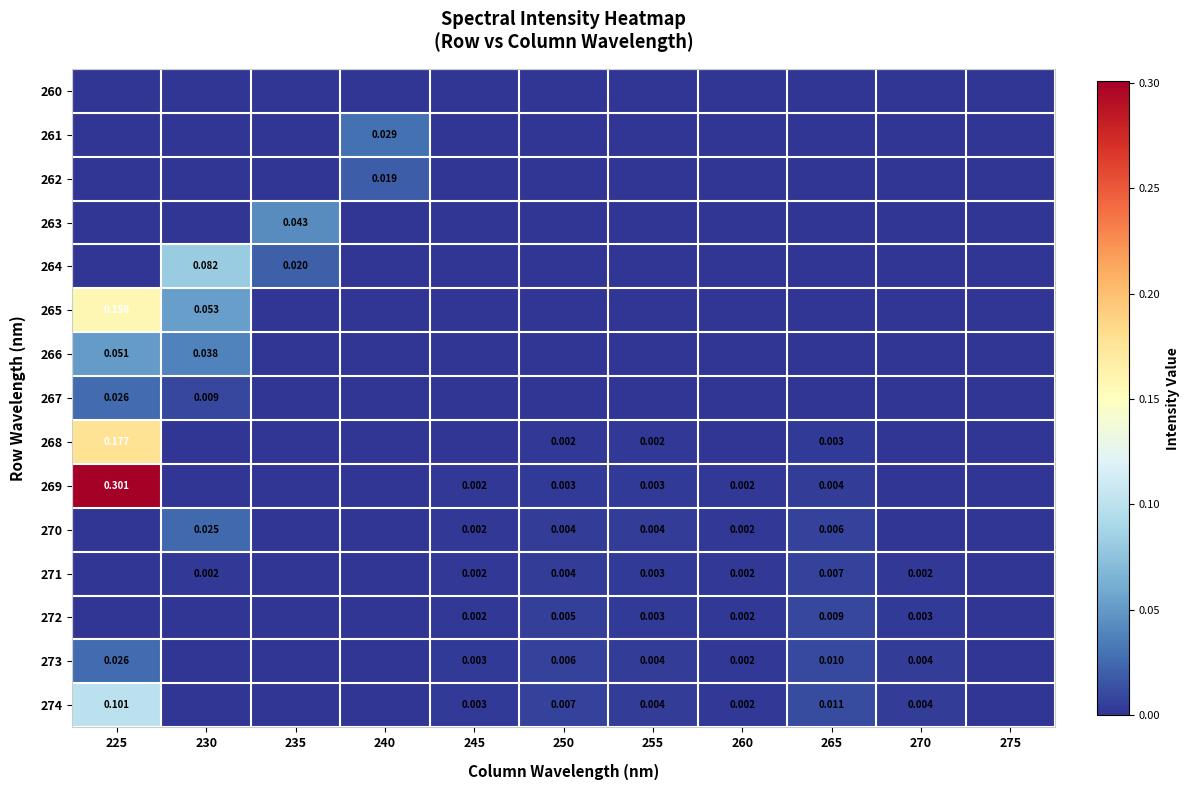

Is the value of 268 at 250 greater than the value of 270 at 255?

No